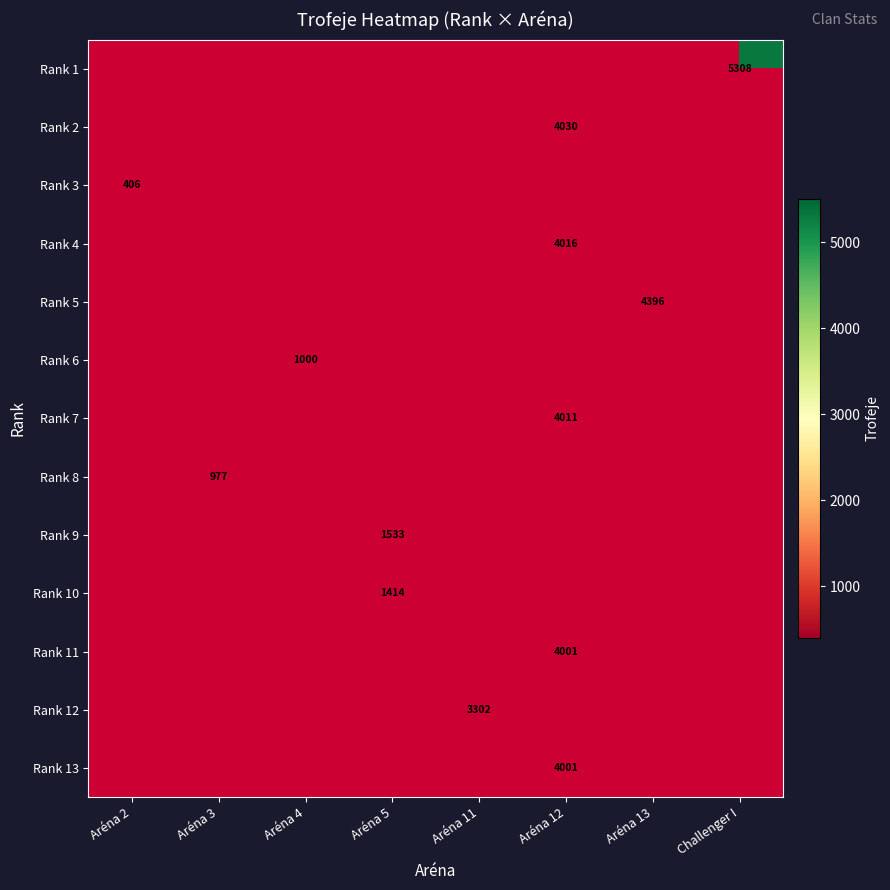

How many data points does each series have?

8